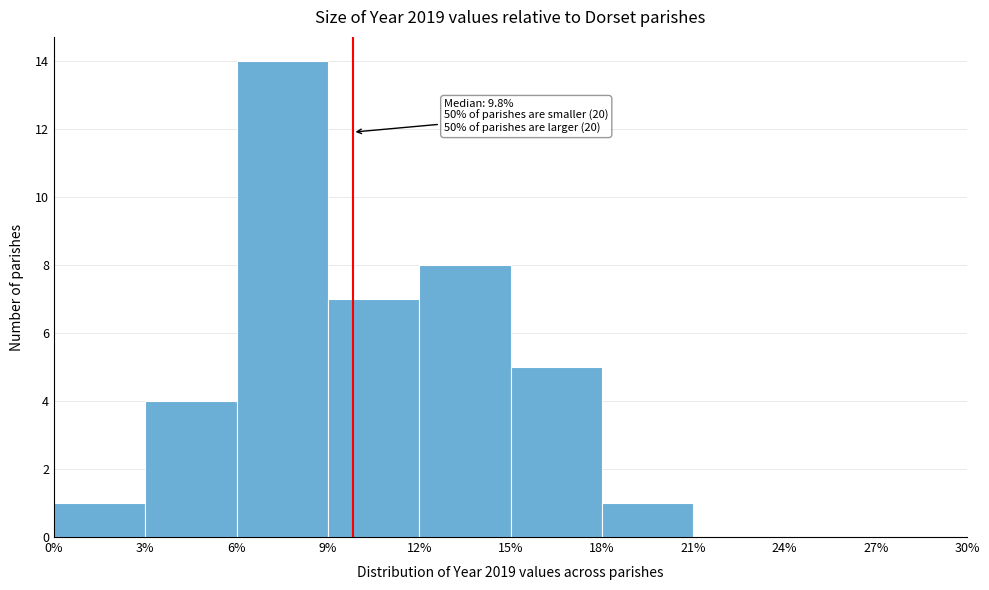

Over which range of the x-axis is the bar tallest?

6% to 9%